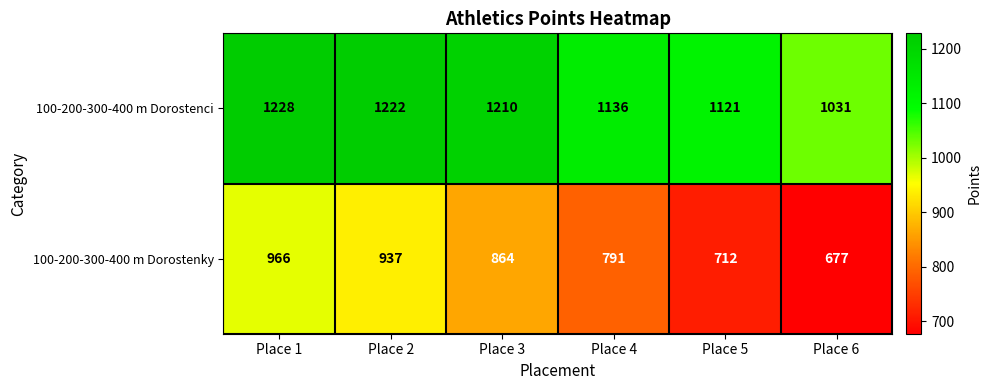

What is the greatest value displayed?

1228